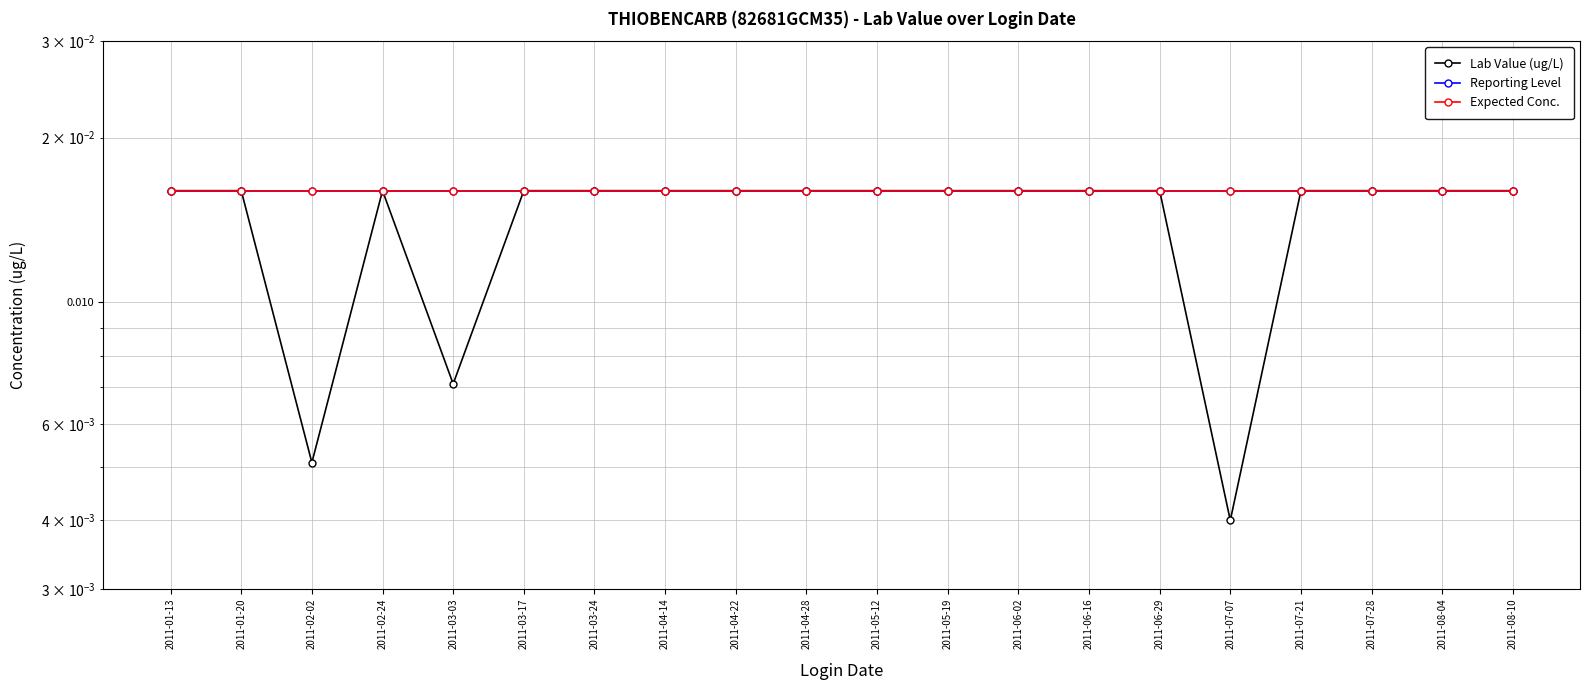

Between 2011-04-14 and 2011-06-29, which series saw the biggest shift?

Lab Value (ug/L)